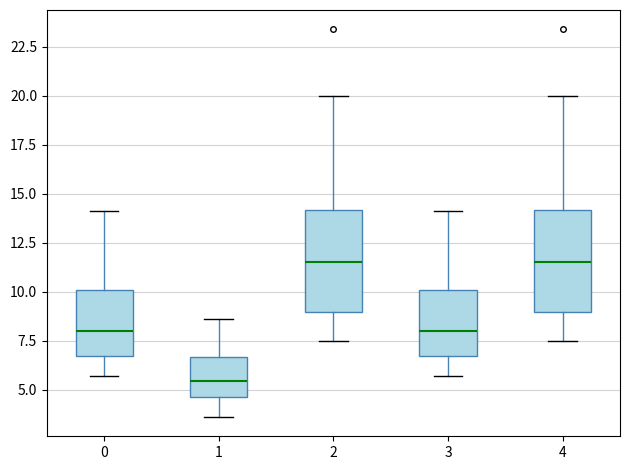

Where does the upper whisker of the box at x = 0 end on the y-axis? The values are not printed on the chart, so give them approximately, as read against the axis.

14.0